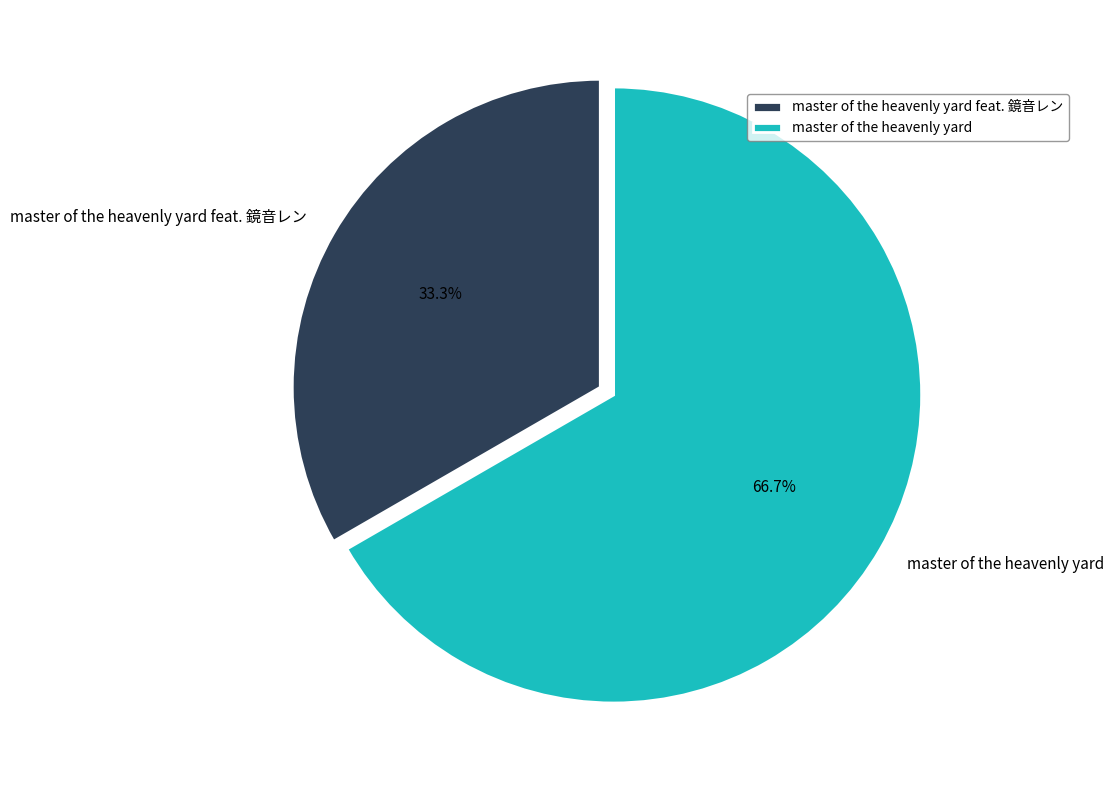

Rank the categories by value from lowest to highest.

master of the heavenly yard feat. 鏡音レン, master of the heavenly yard